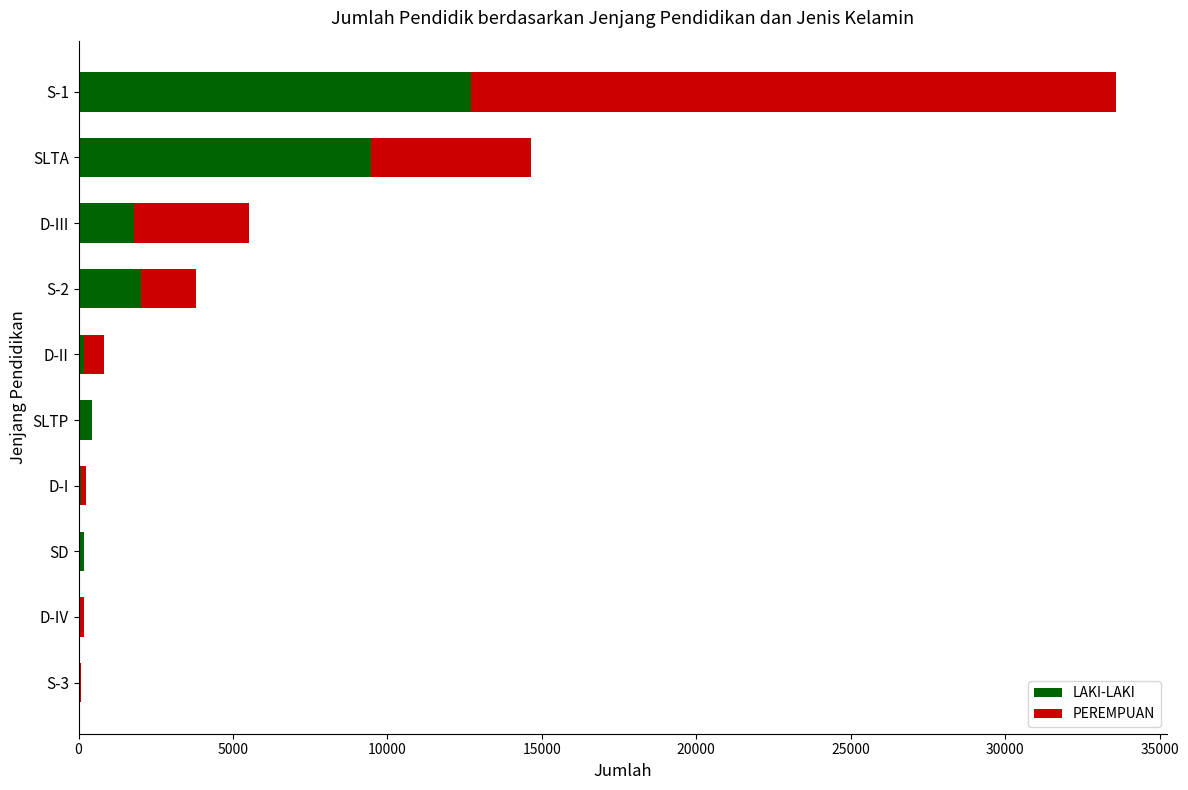

How many data points does each series have?

10